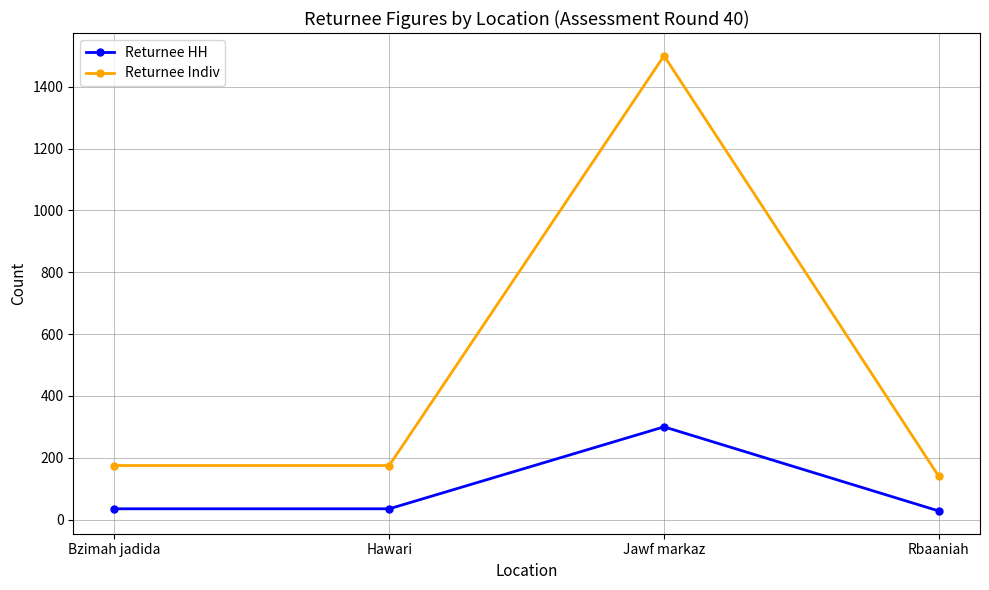

At how many categories does at least one series exceed 1005?

1